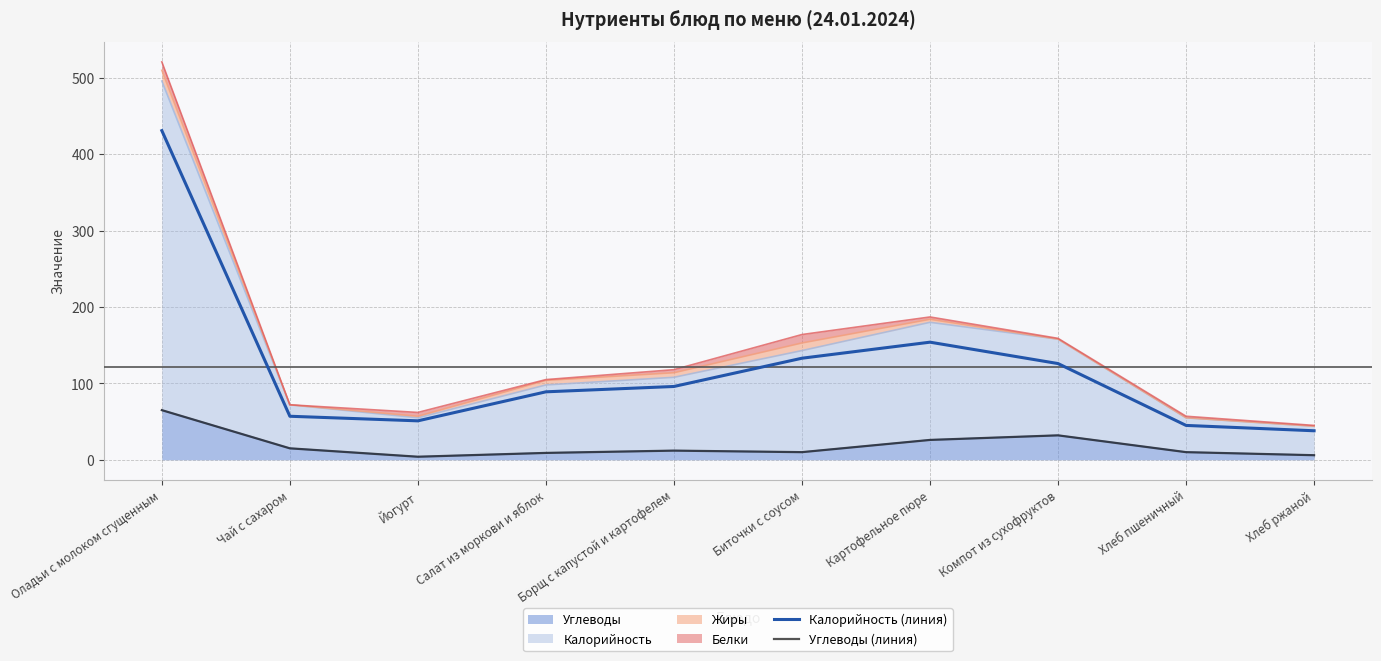

At which category does Углеводы (линия) reach its first local peak?

Борщ с капустой и картофелем